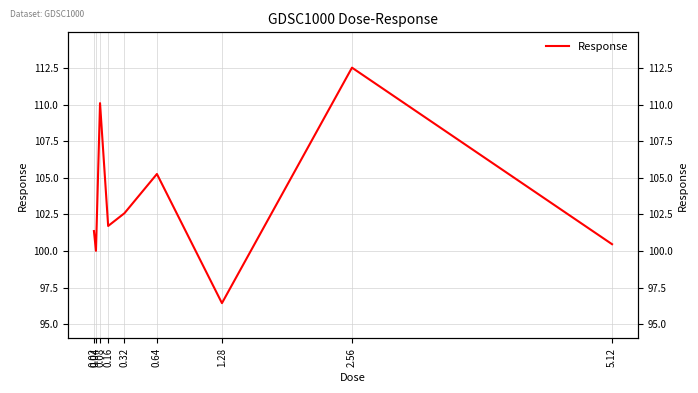

Which category has the highest value across all series?

2.56